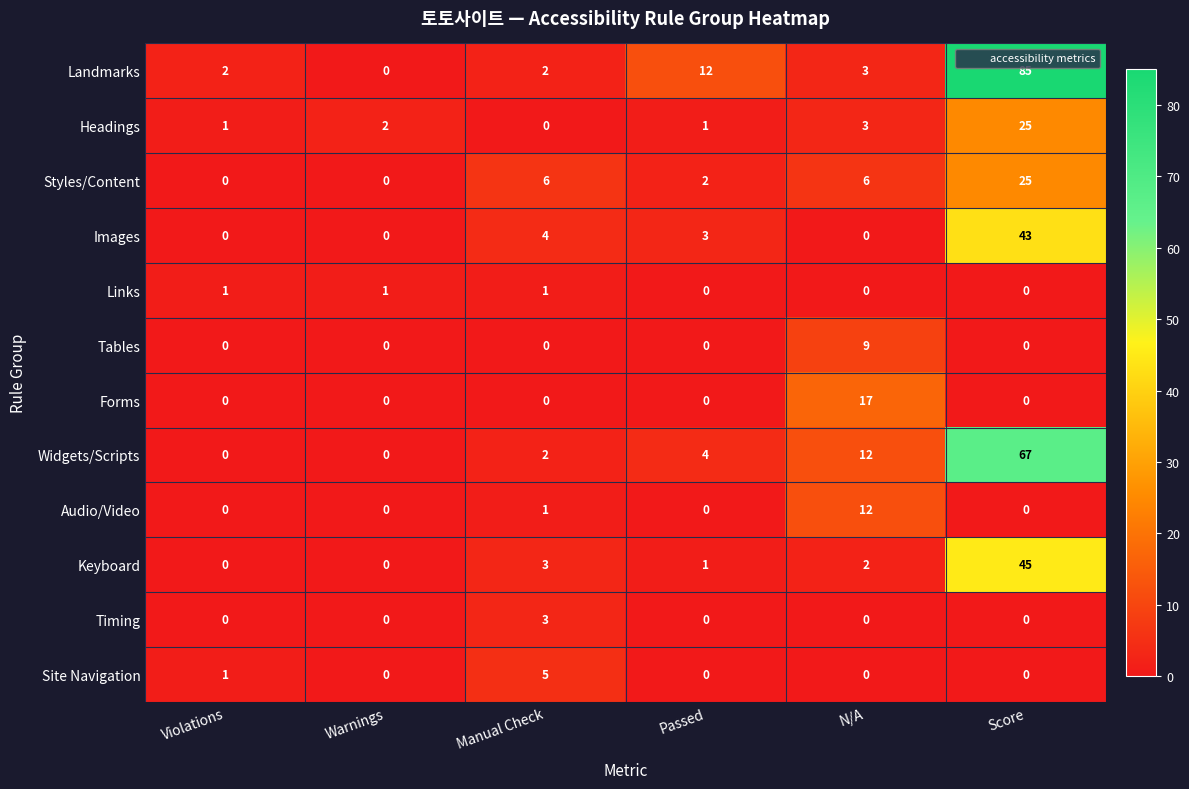

Between N/A and Score, which series saw the biggest shift?

Landmarks